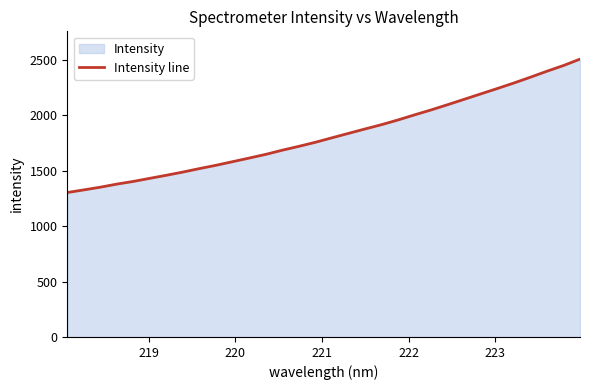

What is the smallest value displayed?

1303.0